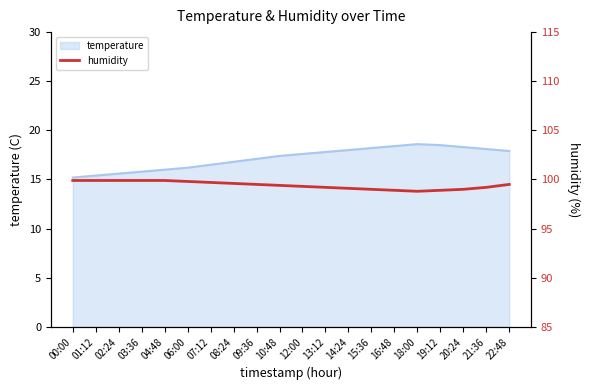

List the labels in order of value, smallest first.

18:00, 16:48, 19:12, 15:36, 20:24, 14:24, 13:12, 21:36, 12:00, 10:48, 09:36, 22:48, 08:24, 07:12, 06:00, 00:00, 01:12, 02:24, 03:36, 04:48